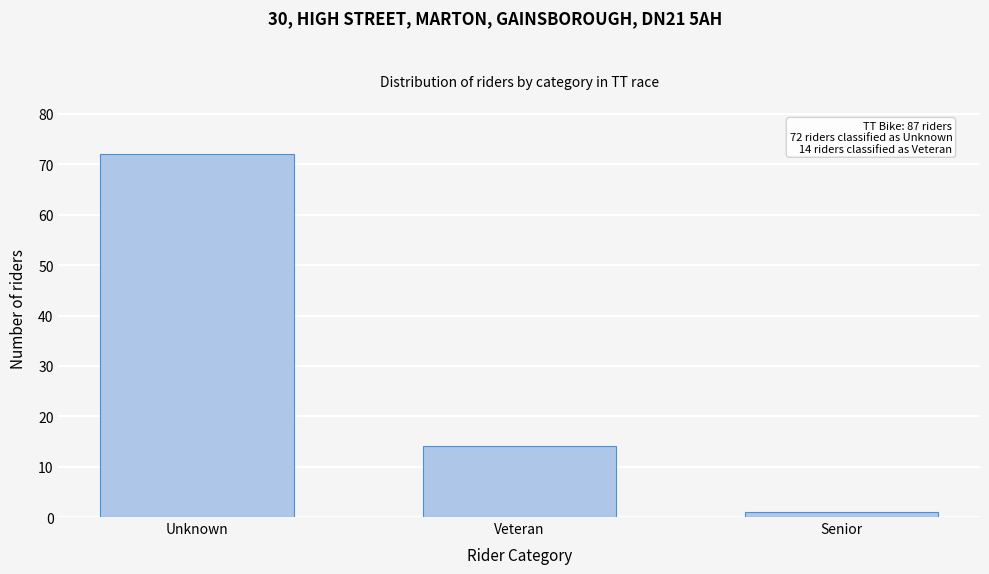

Reading left to right, extract all data points from this chart.

Unknown=72	Veteran=14	Senior=1